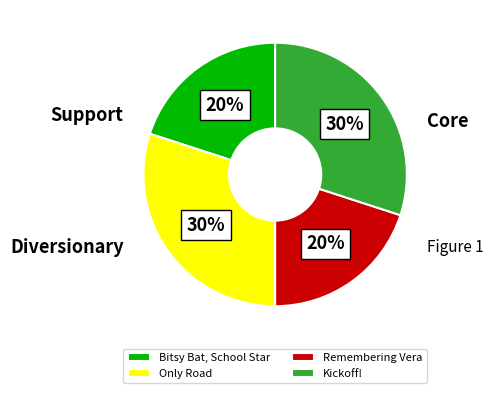

To the nearest percent, what is the average slice percentage?

25%